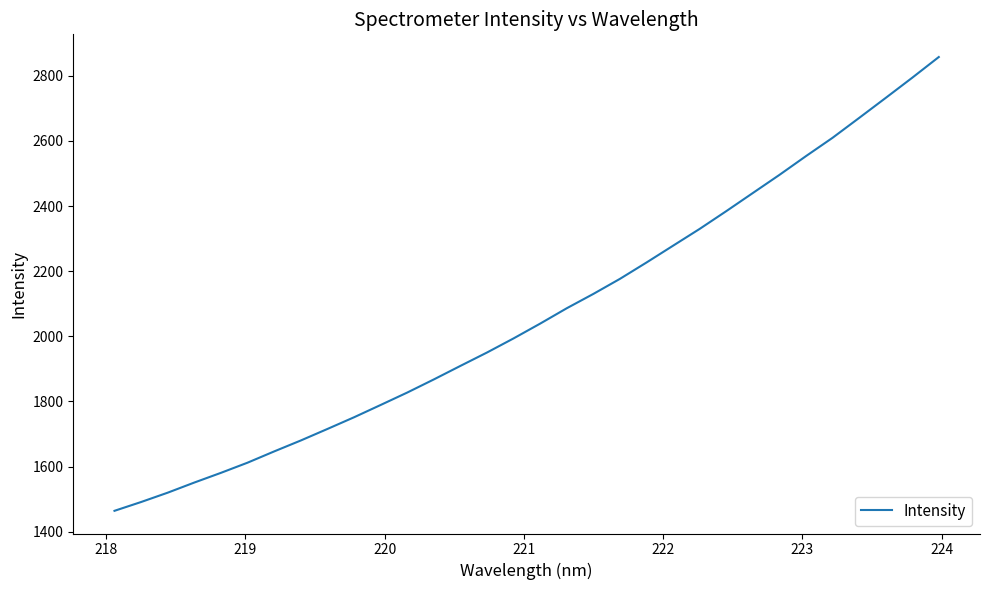

What is the minimum value shown in the chart?

1463.9